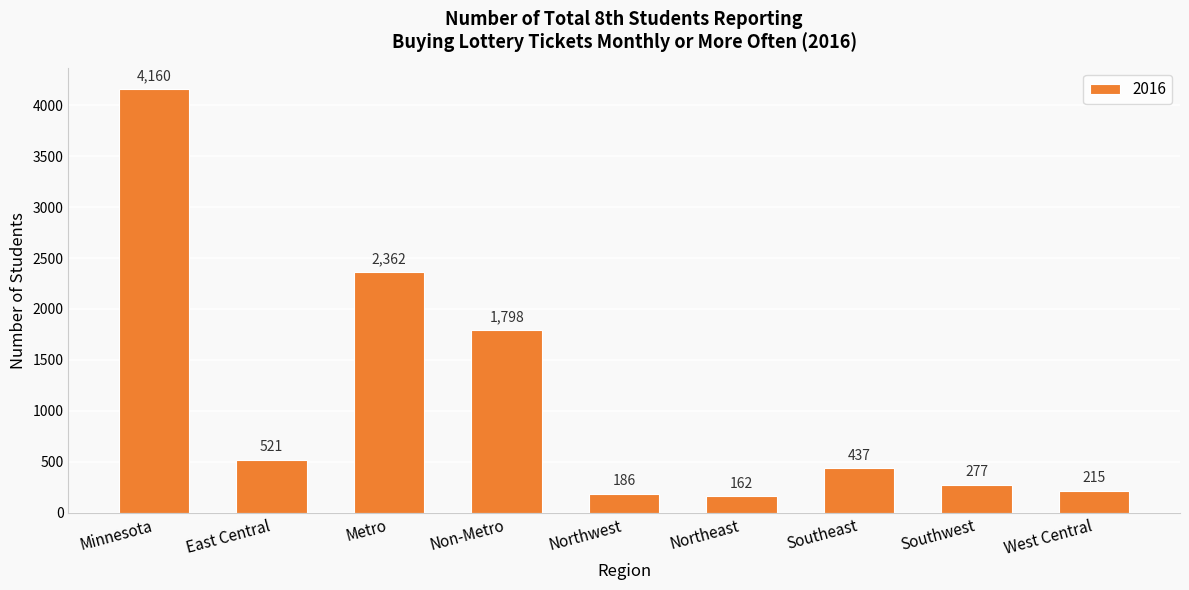

What is the sum of all values?

10118